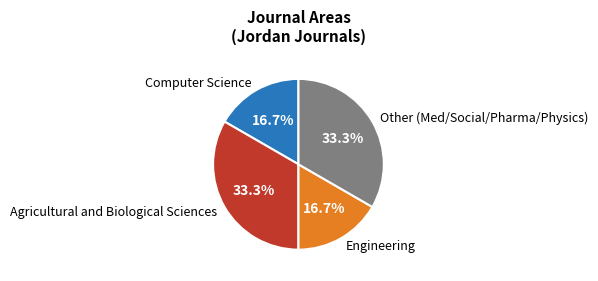

Is there any slice that represents more than half of the pie?

No